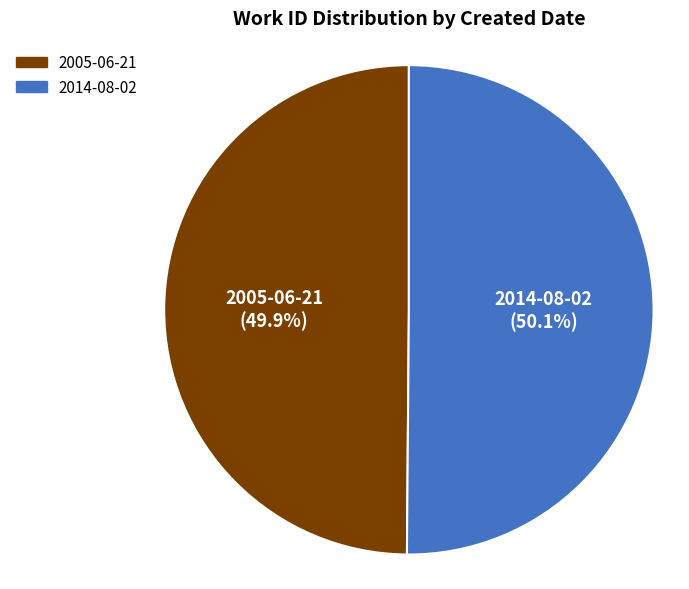

To the nearest percent, what is the combined percentage of 2014-08-02 and 2005-06-21?

100%